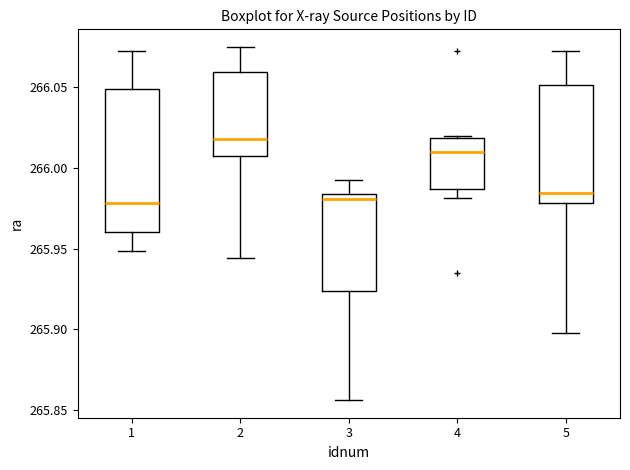

Reading left to right, transcribe this box plot: for each box, give where its median line is, the range the box spans, and where its two whiskers end, as read against the y-axis. The values are not printed on the chart, so give them approximately, as read against the axis.

1: median 265.980, box 265.960 to 266.050, whiskers 265.950 to 266.070
2: median 266.020, box 266.005 to 266.060, whiskers 265.945 to 266.075
3: median 265.980, box 265.925 to 265.985, whiskers 265.855 to 265.990
4: median 266.010, box 265.985 to 266.020, whiskers 265.980 to 266.020
5: median 265.985, box 265.980 to 266.050, whiskers 265.900 to 266.070